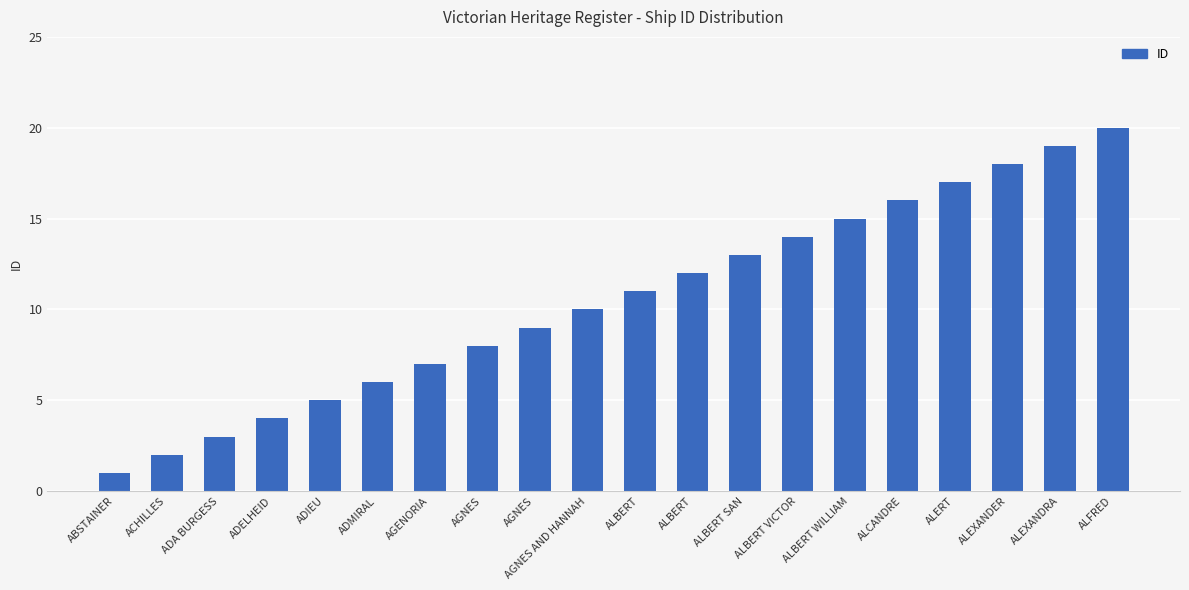

How many bars are there in total?

20